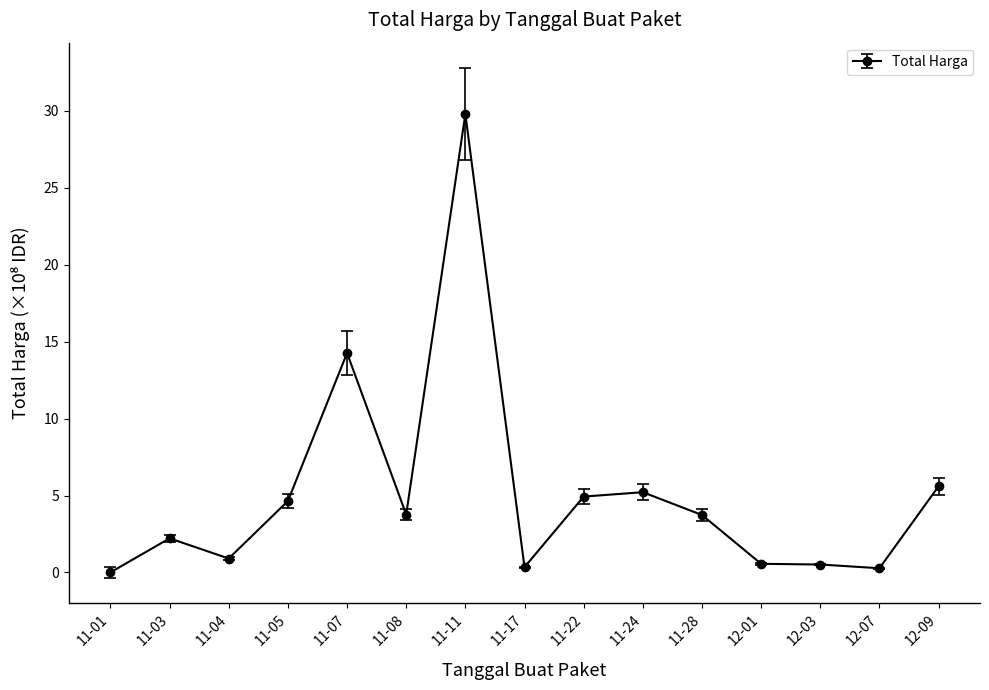

Between 11-08 and 11-03, which is larger?

11-08